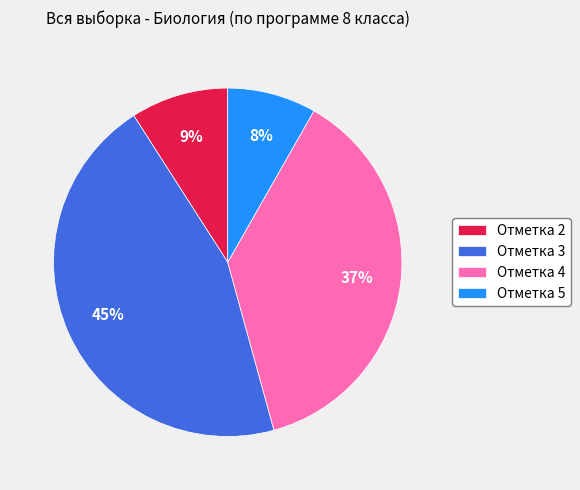

Which has a higher value, Отметка 3 or Отметка 5?

Отметка 3